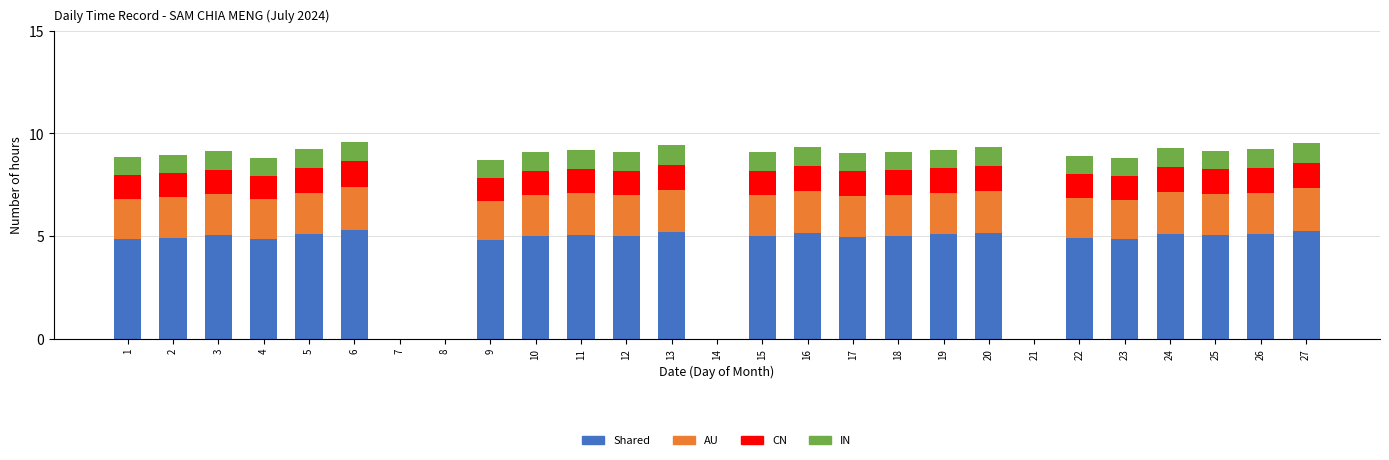

What is the total value across all series at 19?

9.2